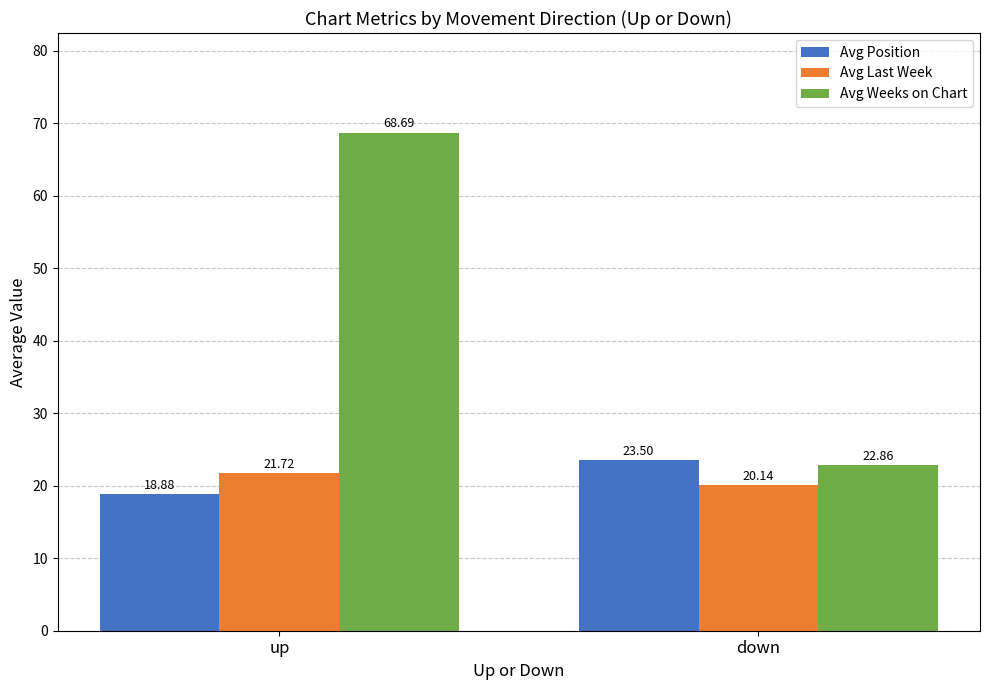

How many distinct data groups are displayed?

3